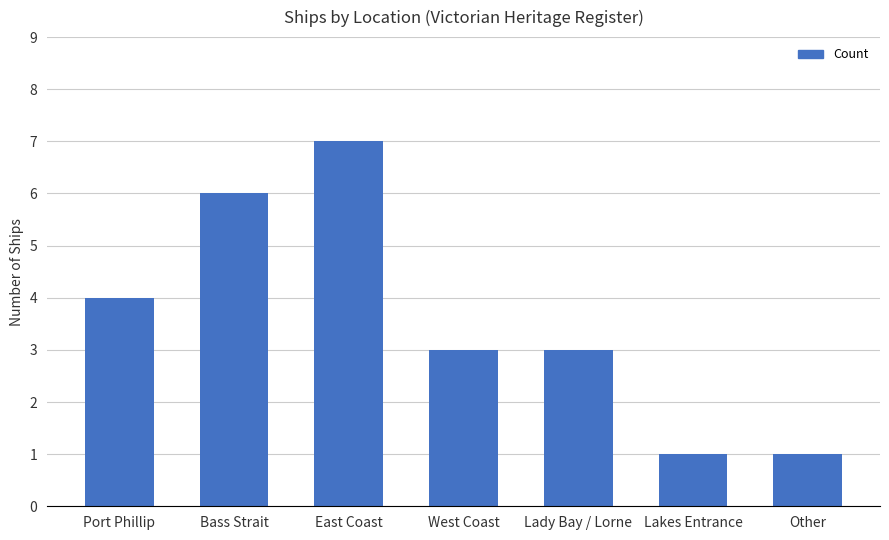

What is the approximate value at Lady Bay / Lorne?

3